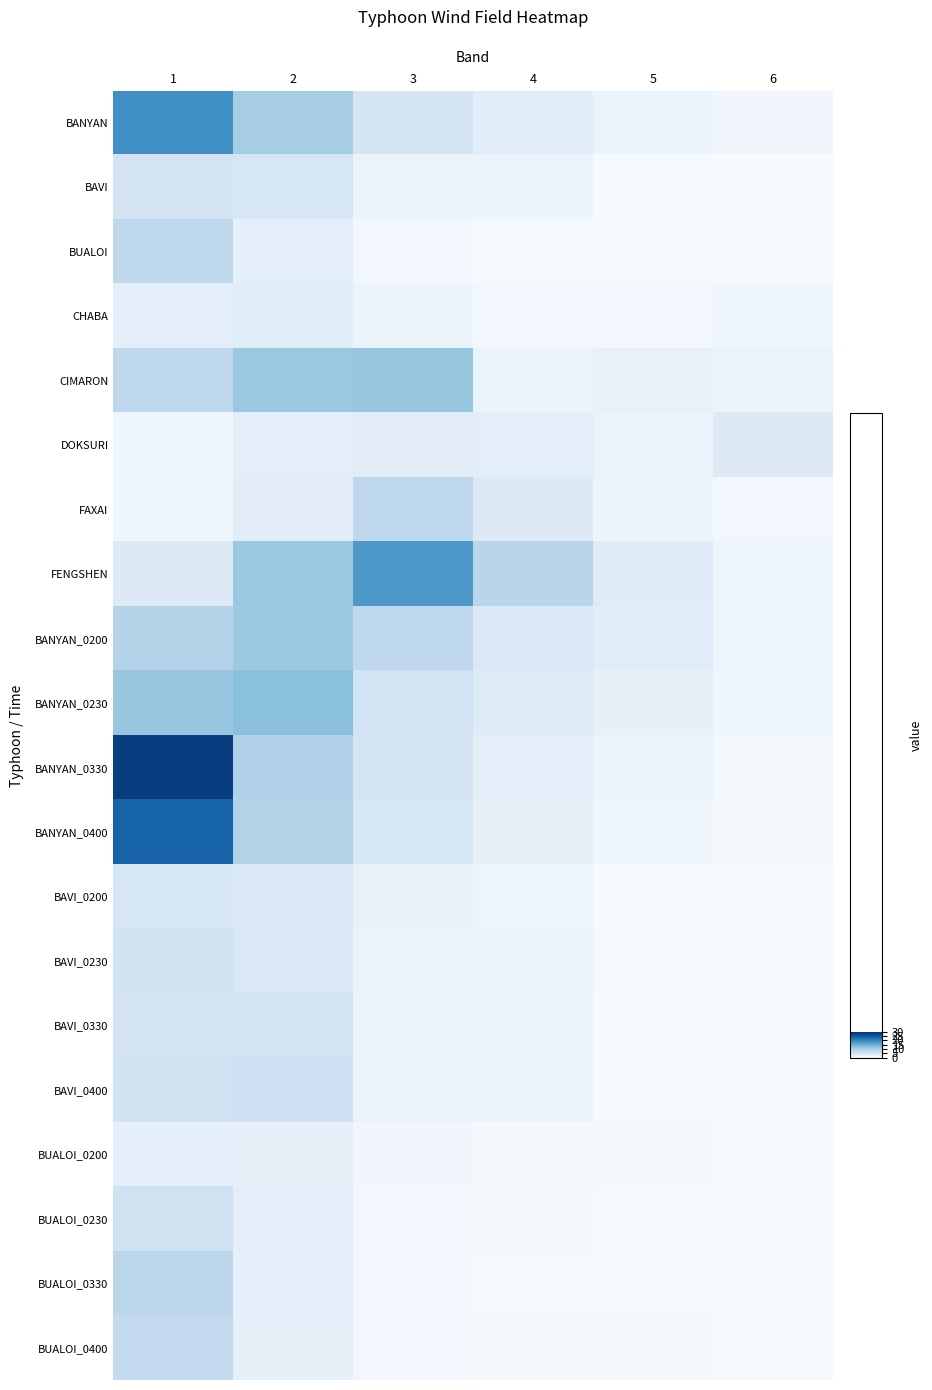

Which series has the widest spread of values?

BANYAN_0330